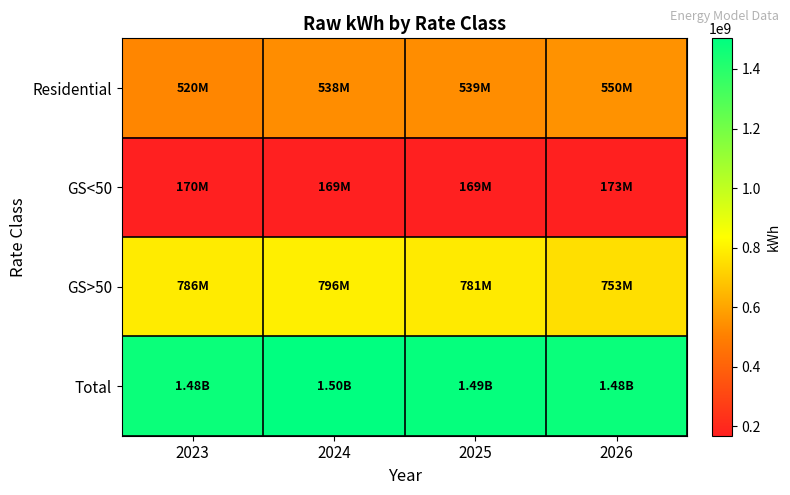

Reading left to right, list all the values displayed in this chart.

Residential: 2023=520495249.0	2024=538122226.0	2025=538512046.7	2026=550433962.7
GS<50: 2023=169521839.0	2024=168945809.0	2025=168867917.0	2026=173076729.5
GS>50: 2023=785675948.0	2024=795644347.0	2025=781206943.1	2026=753189947.3
Total: 2023=1475693036.0	2024=1502712382.0	2025=1488586906.8	2026=1476700639.5